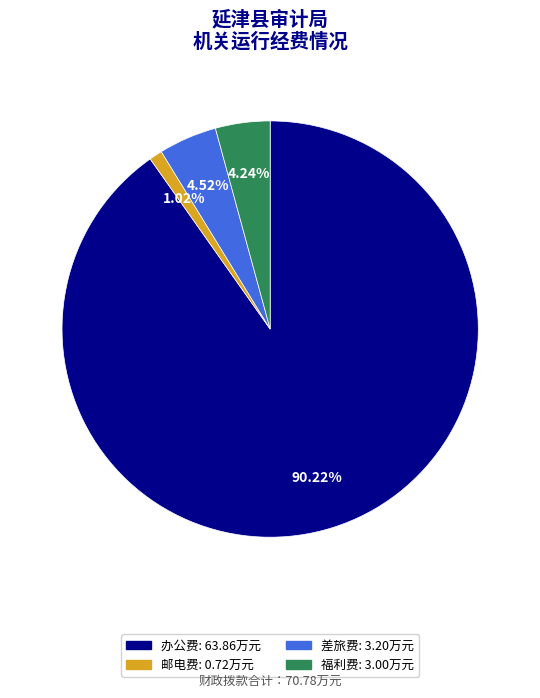

True or false: 邮电费 accounts for 1% of the total.

True